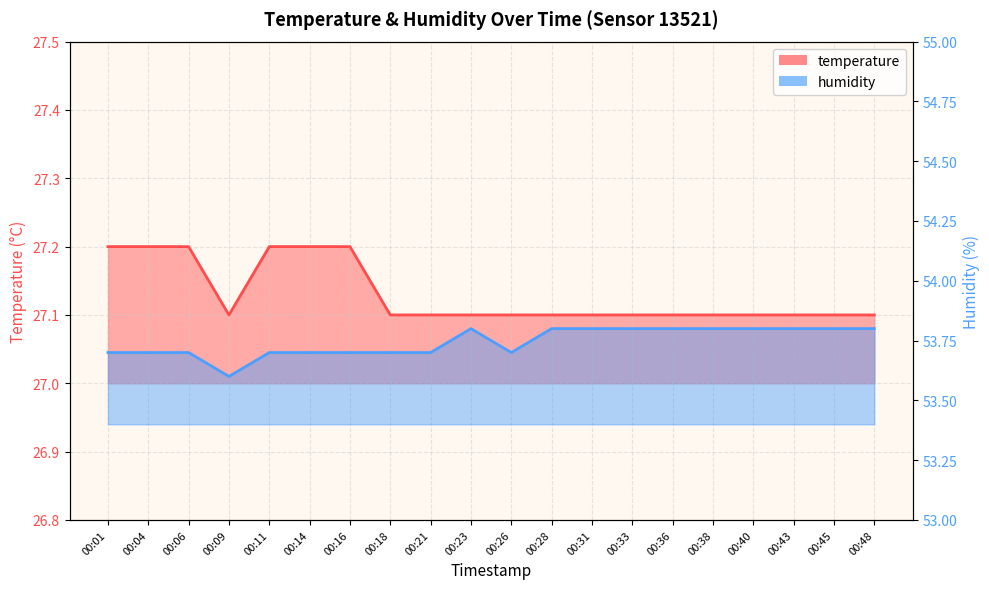

How many distinct data groups are displayed?

2